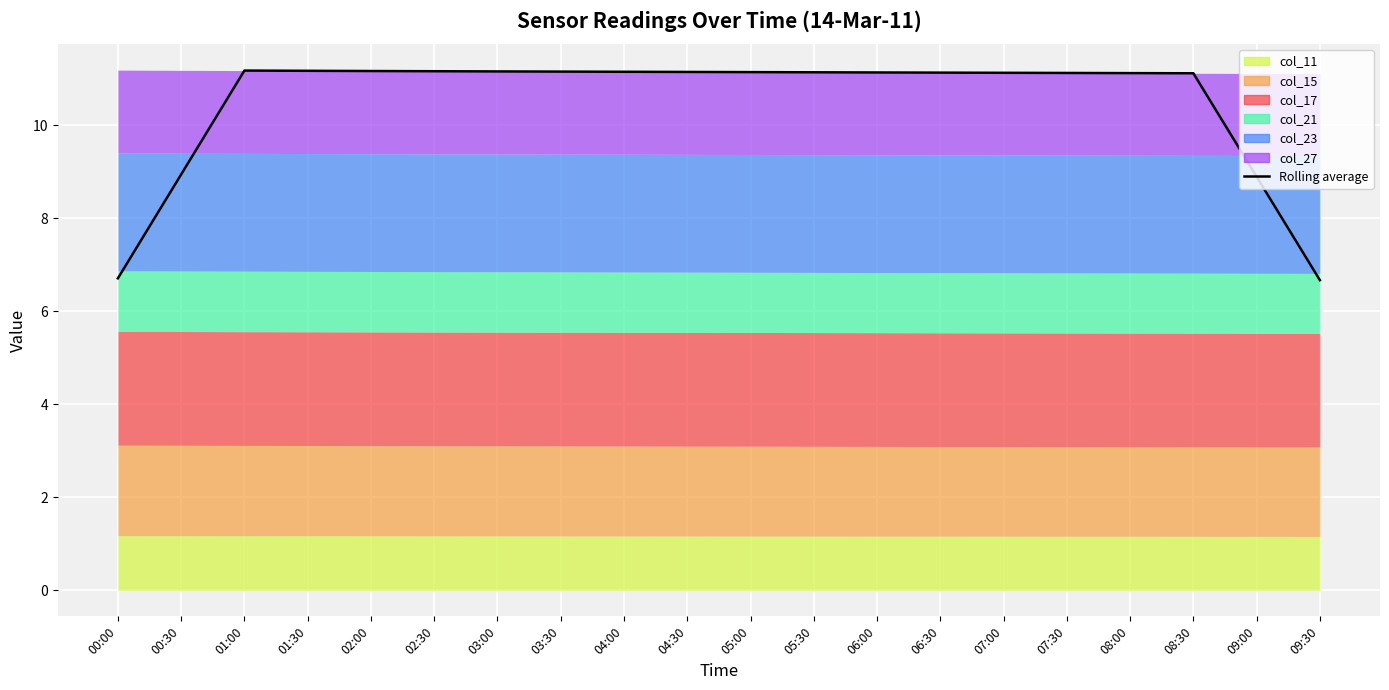

What is the ratio of the value at 03:00 to the value at 09:30?

1.7